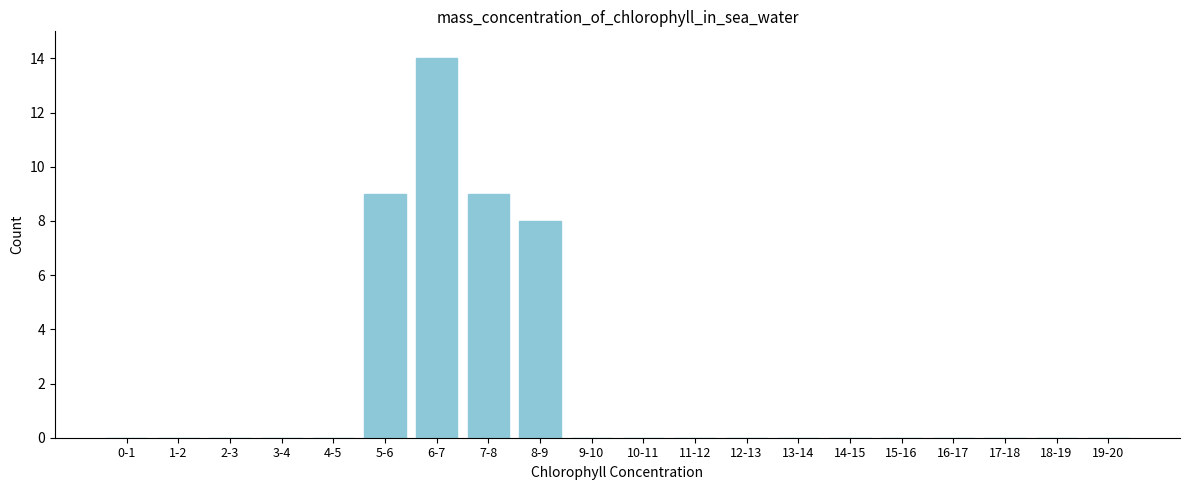

Reading right to left, list all the values displayed in this chart.

19-20=0	18-19=0	17-18=0	16-17=0	15-16=0	14-15=0	13-14=0	12-13=0	11-12=0	10-11=0	9-10=0	8-9=8	7-8=9	6-7=14	5-6=9	4-5=0	3-4=0	2-3=0	1-2=0	0-1=0